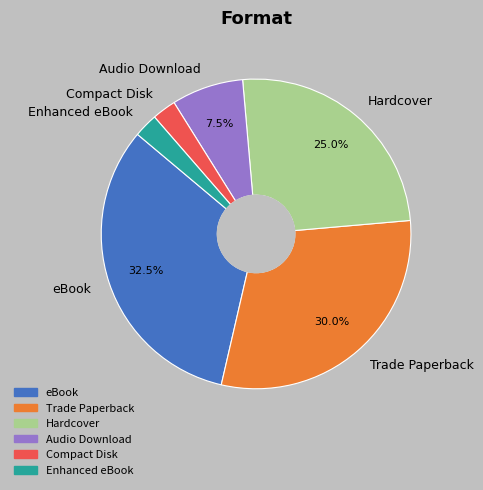

Which has a higher value, Hardcover or Enhanced eBook?

Hardcover